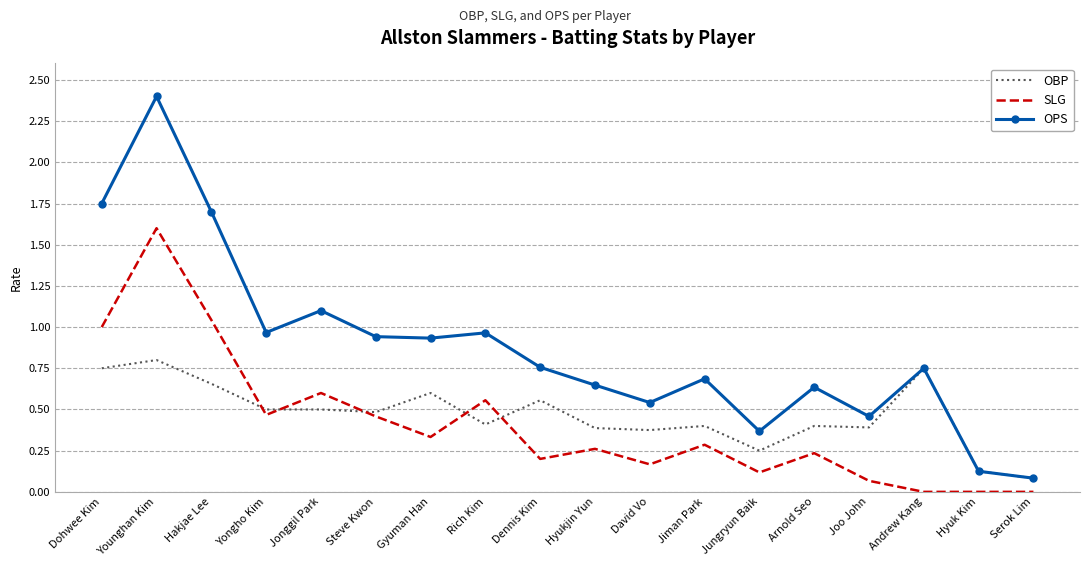

What is the maximum value for SLG?

1.6